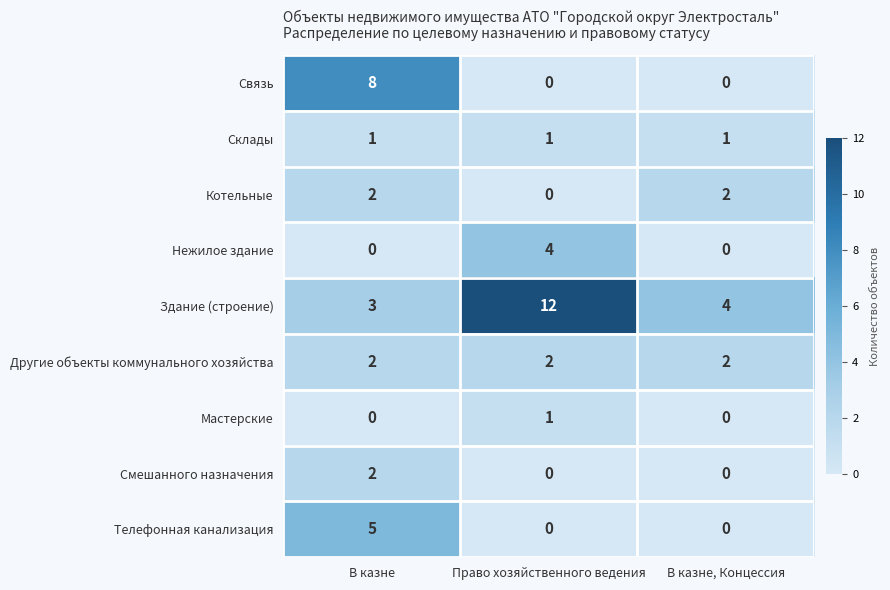

What is the maximum value shown in the chart?

12